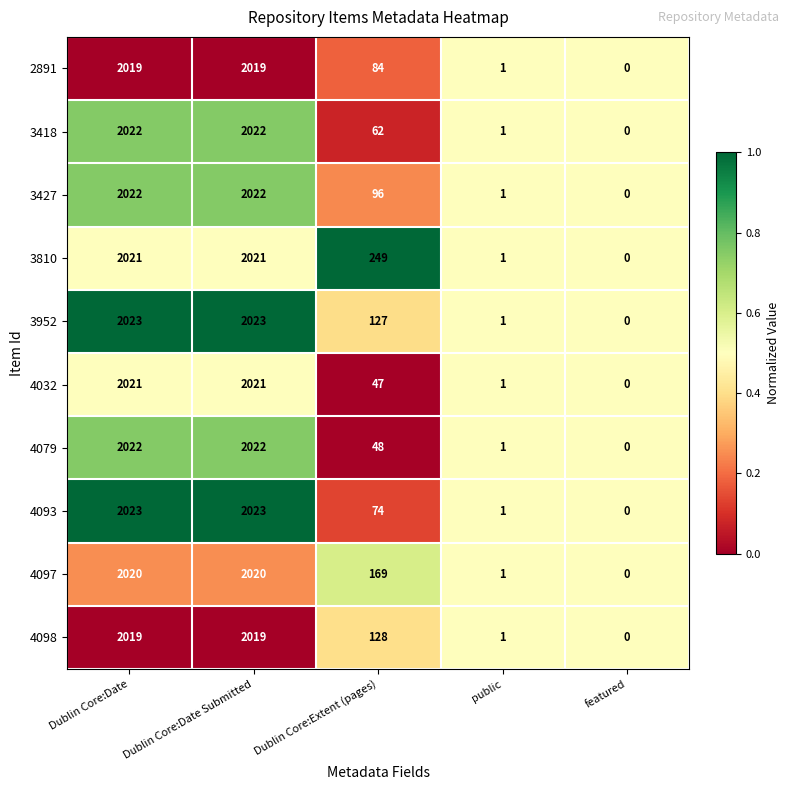

What is the maximum value shown in the chart?

2023